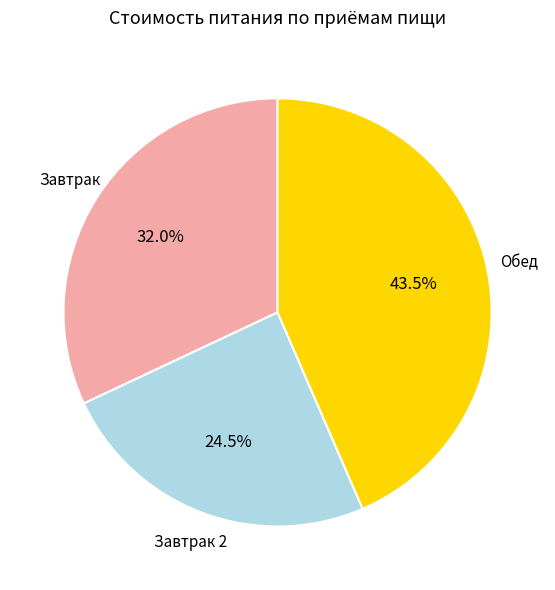

Is there a majority slice in this chart?

No